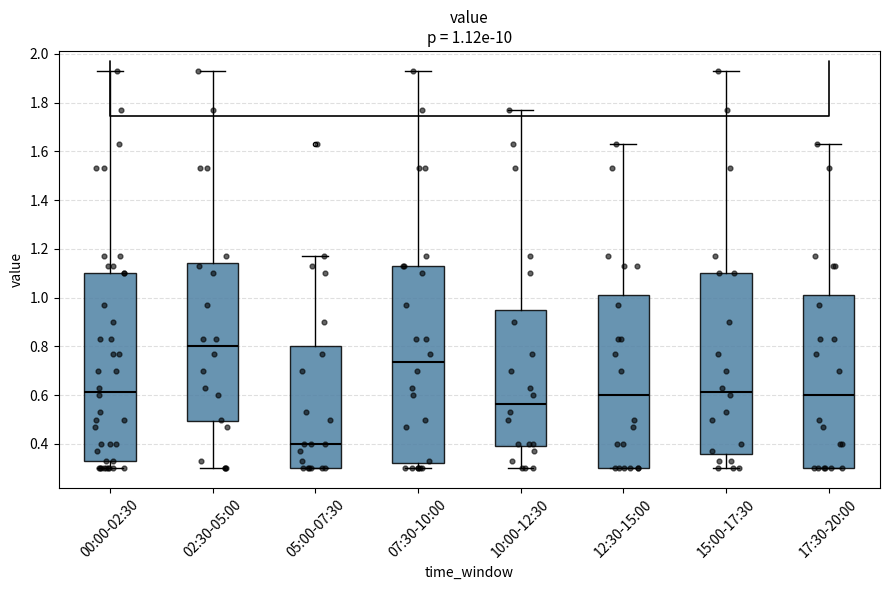

Which box has the highest median line?

02:30-05:00